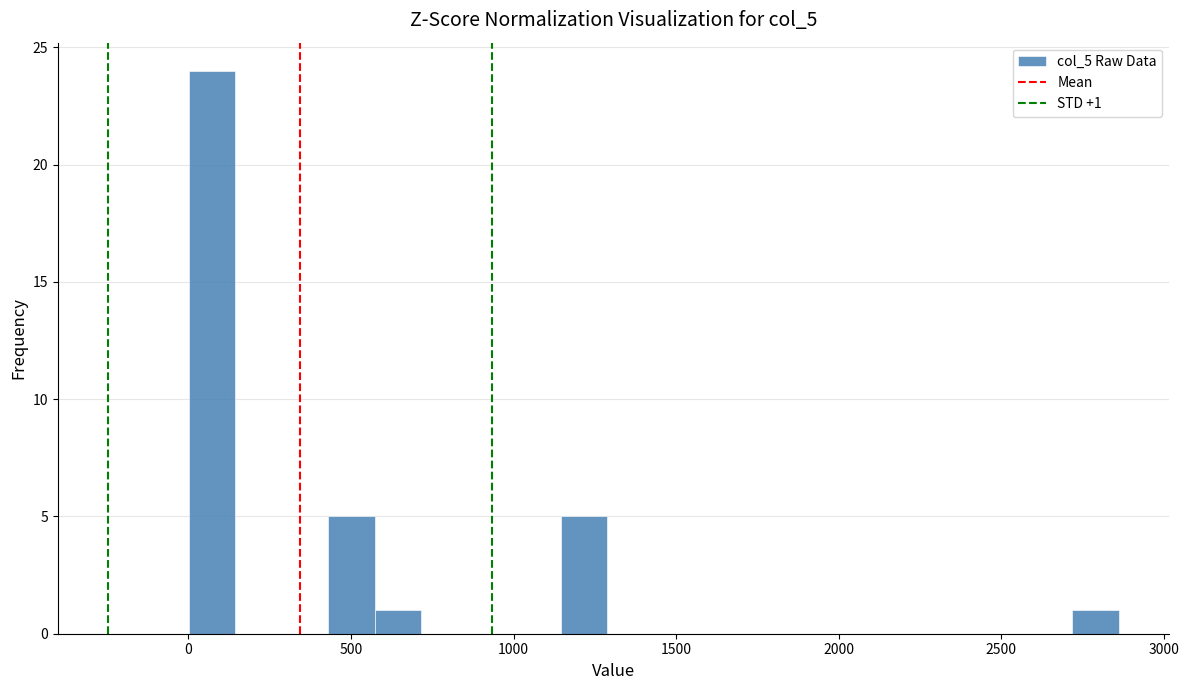

Around what value on the x-axis is the tallest bar? Give the approximate position of its centre, as read against the axis.

50